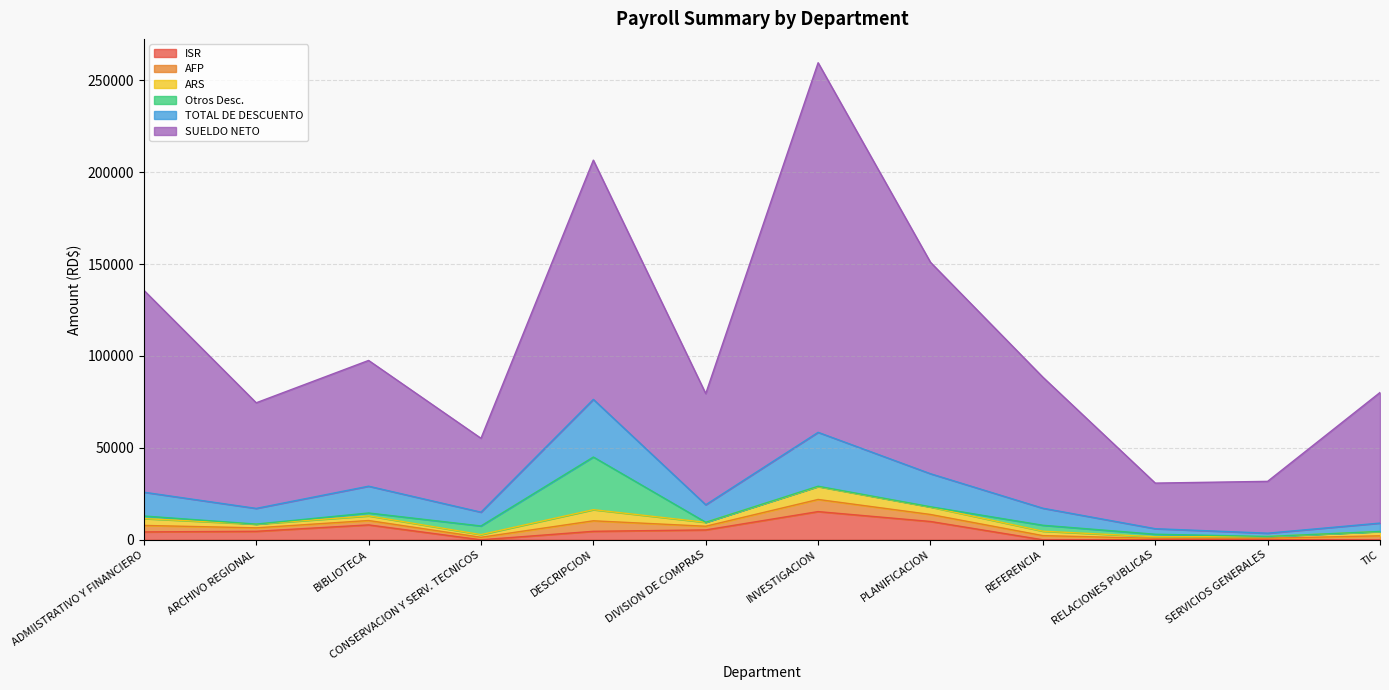

Is it true that ISR equals 15342.9 at INVESTIGACION?

True